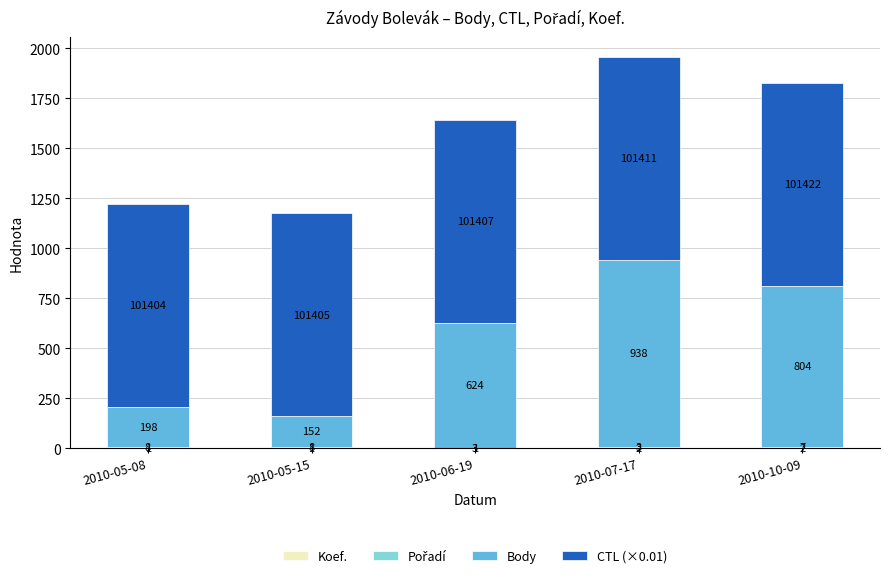

What is the total value across all series at 2010-05-08?

1221.0